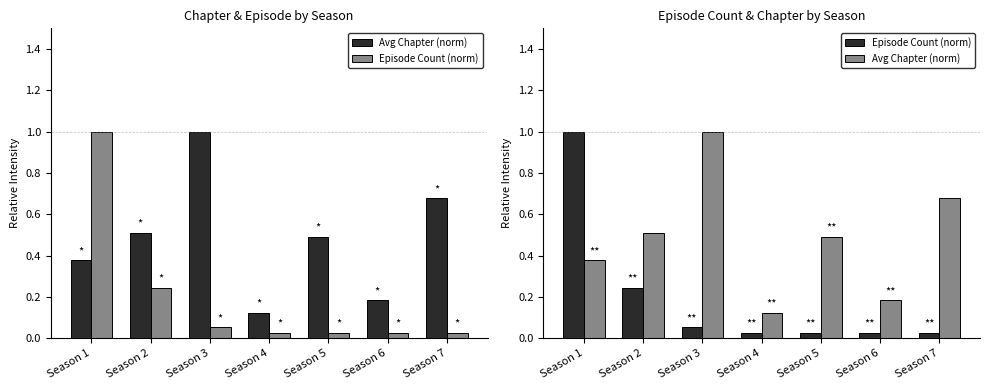

What is the minimum value for Avg Chapter (norm)?

0.1